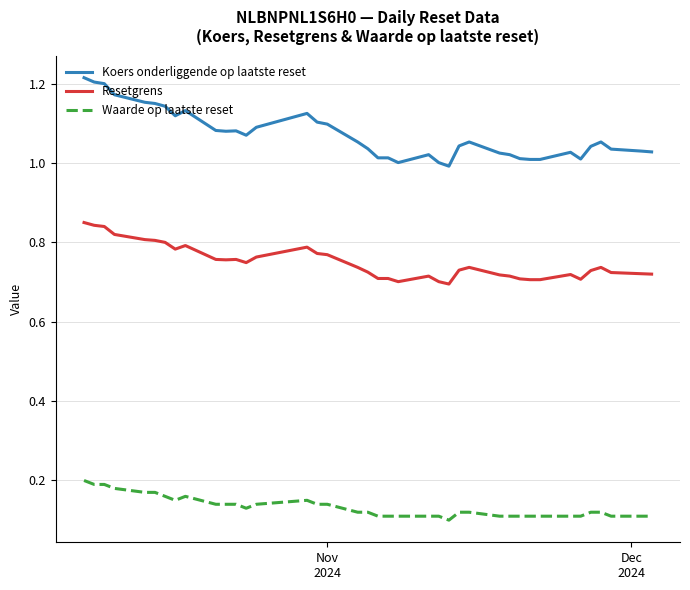

Which series has the largest range (max minus min)?

Koers onderliggende op laatste reset